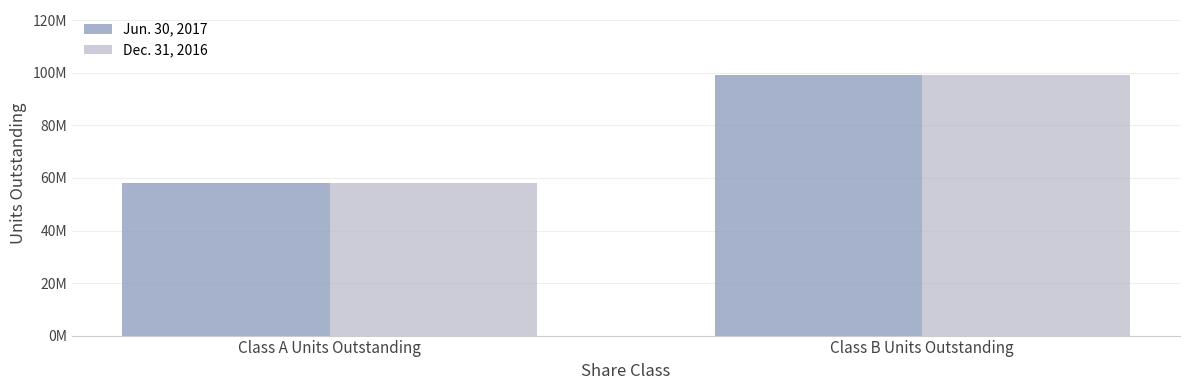

What is the total value across all series at Class A Units Outstanding?

116150000